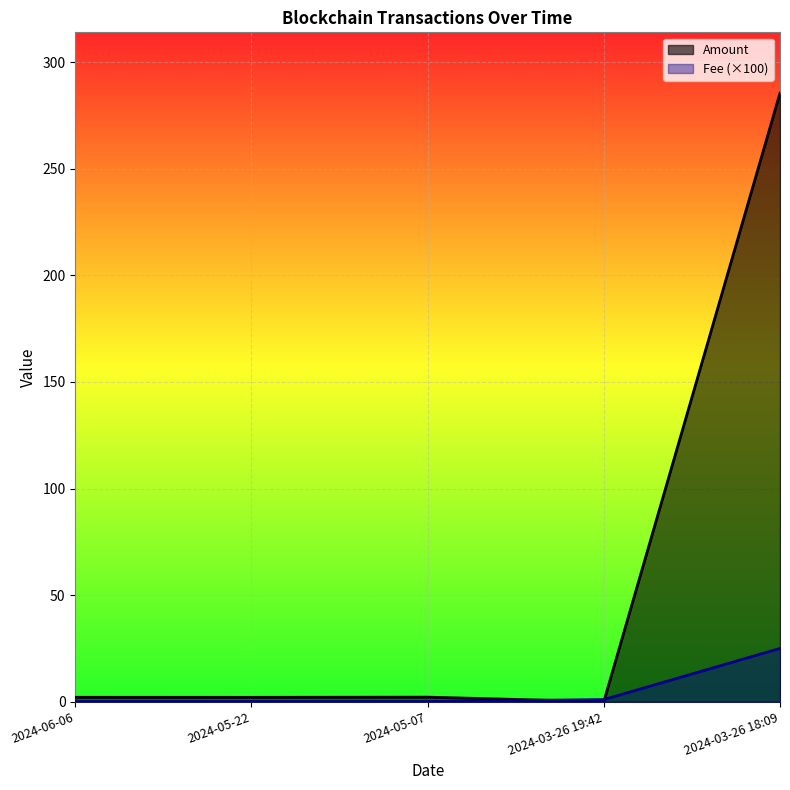

How many series are shown in this chart?

2